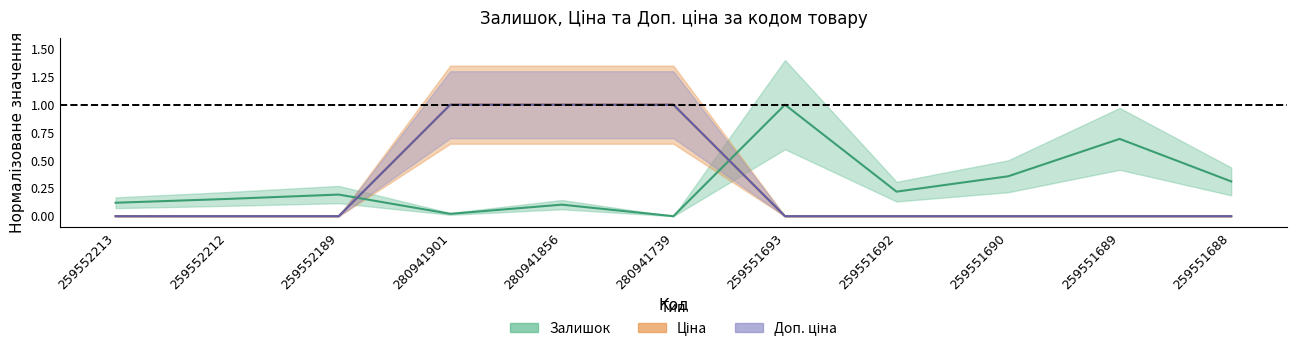

Between 280941739 and 259551692, which series saw the biggest shift?

Ціна